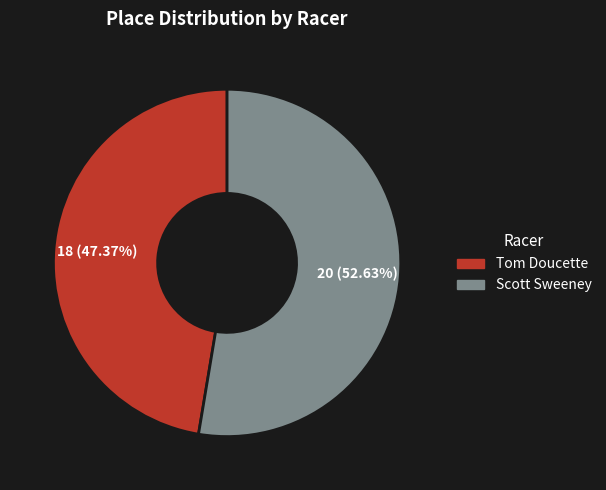

To the nearest percent, what is the average slice percentage?

50%